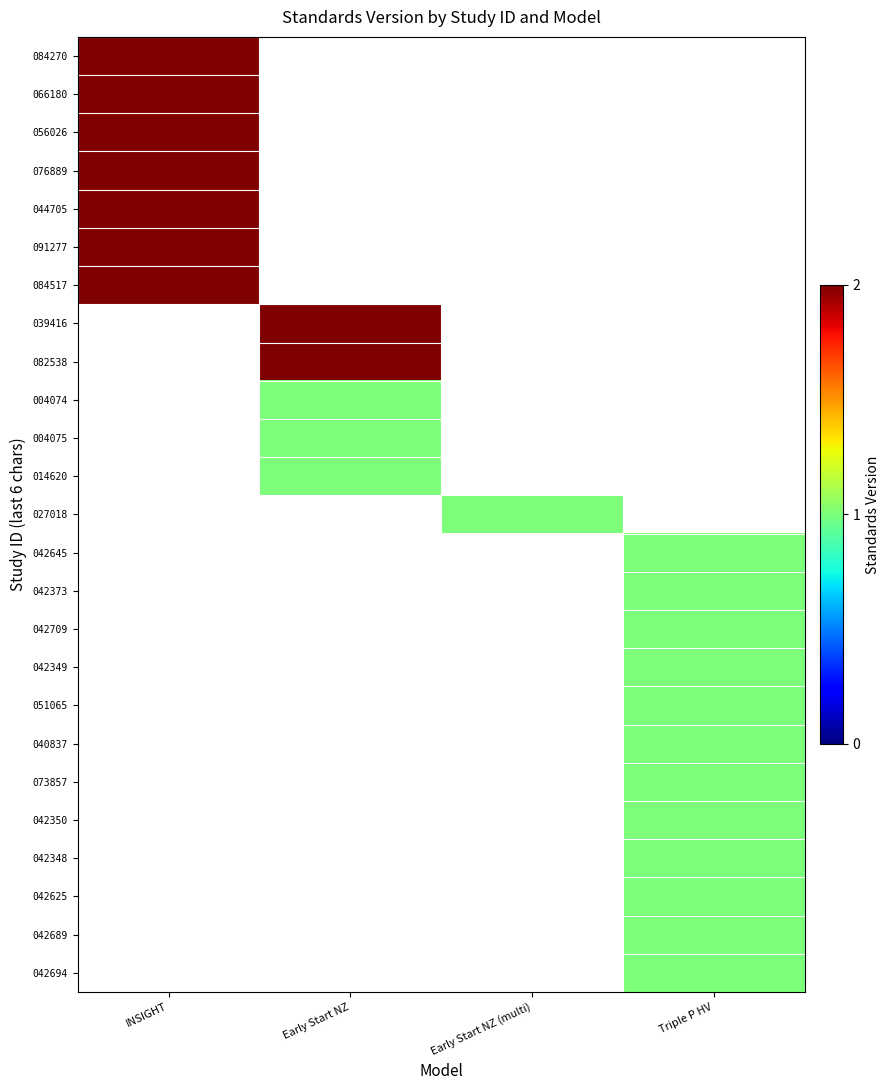

Which series has the largest range (max minus min)?

084270